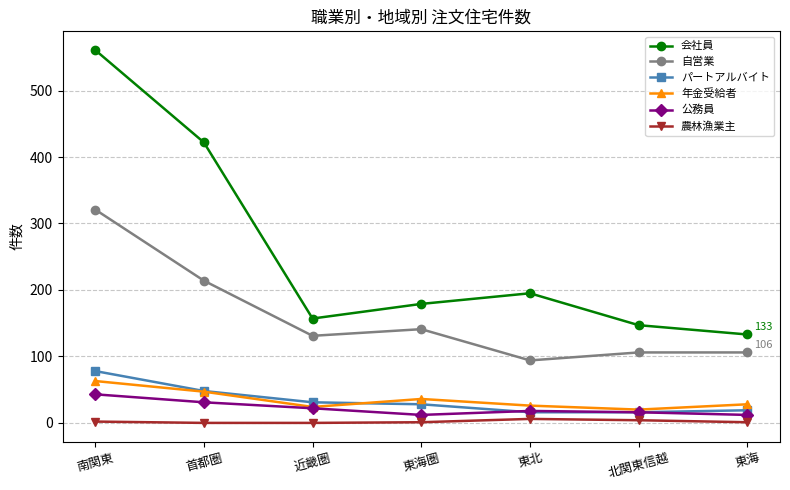

What is the sum of the 自営業 values at 北関東信越 and 近畿圏?

237